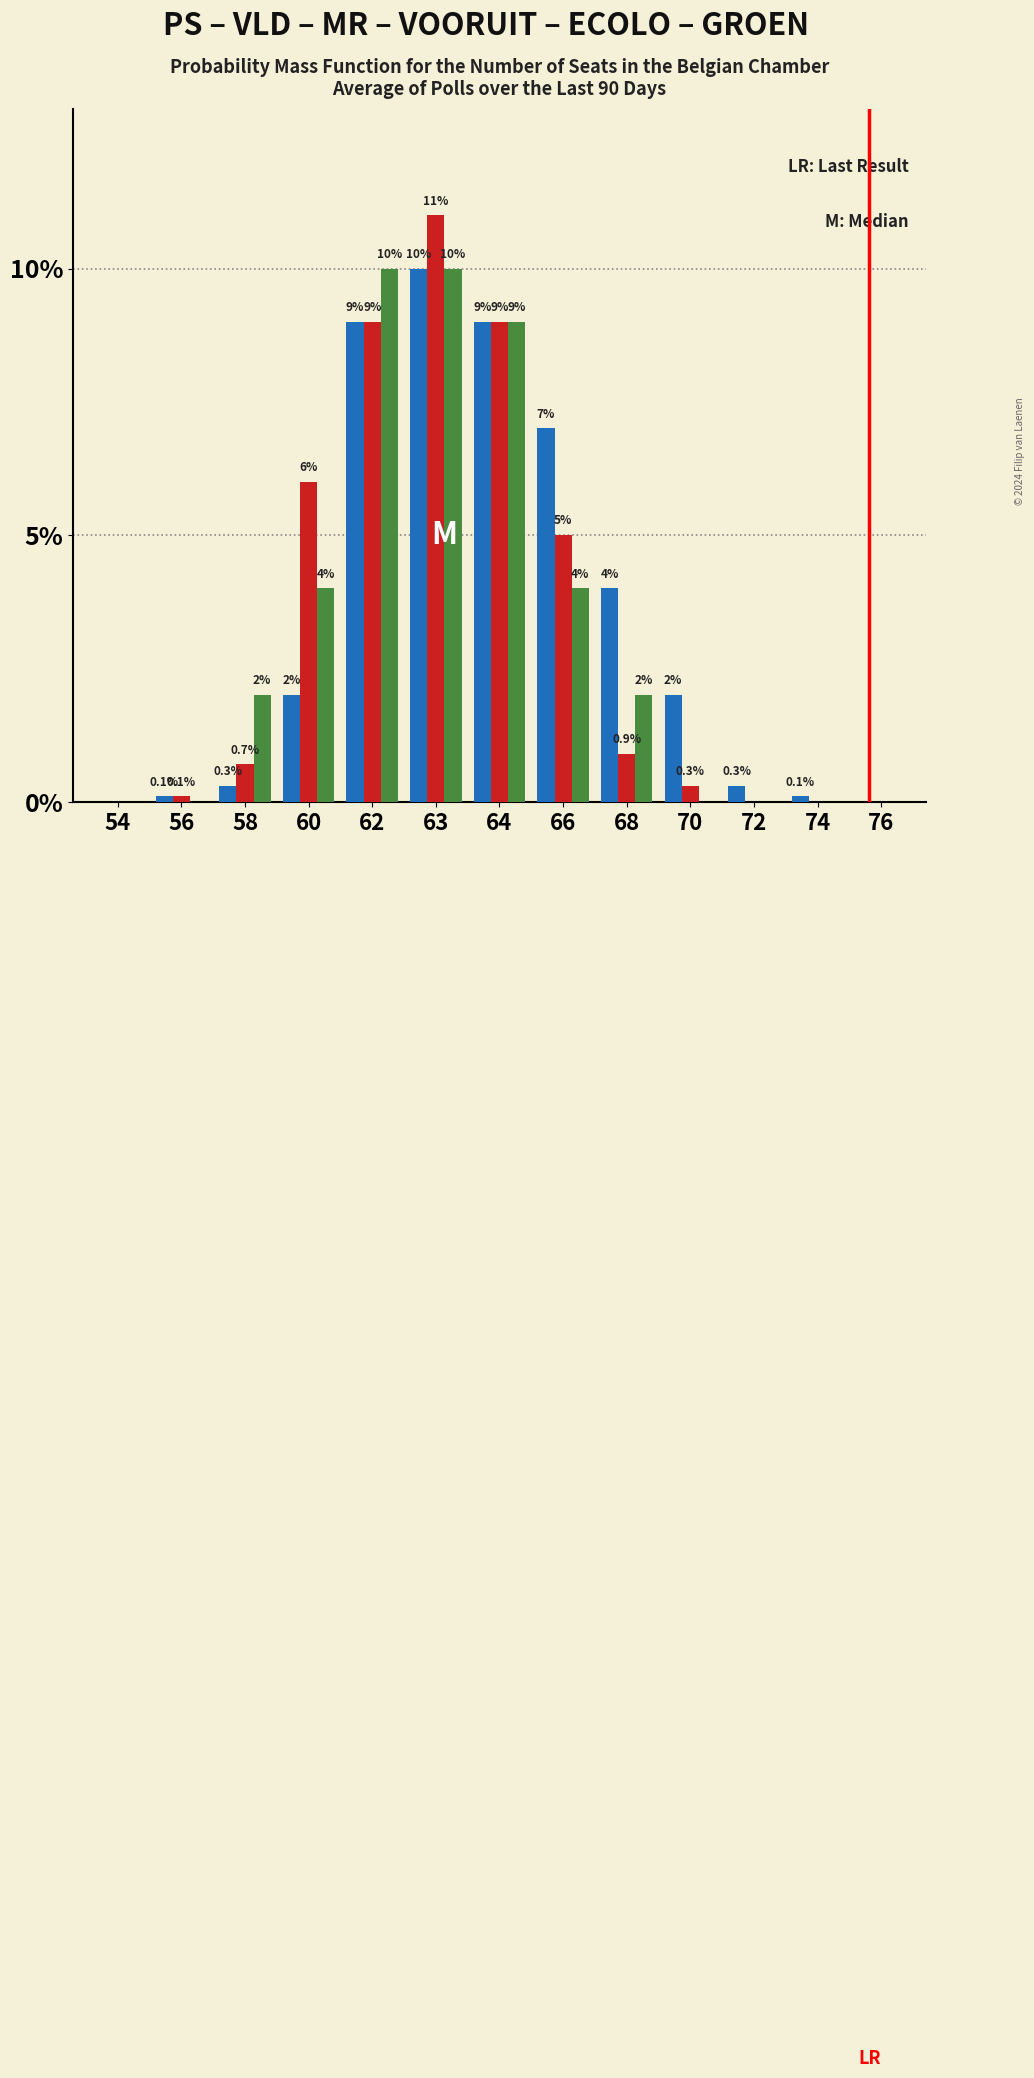

At which category is the sum across all series the highest?

63